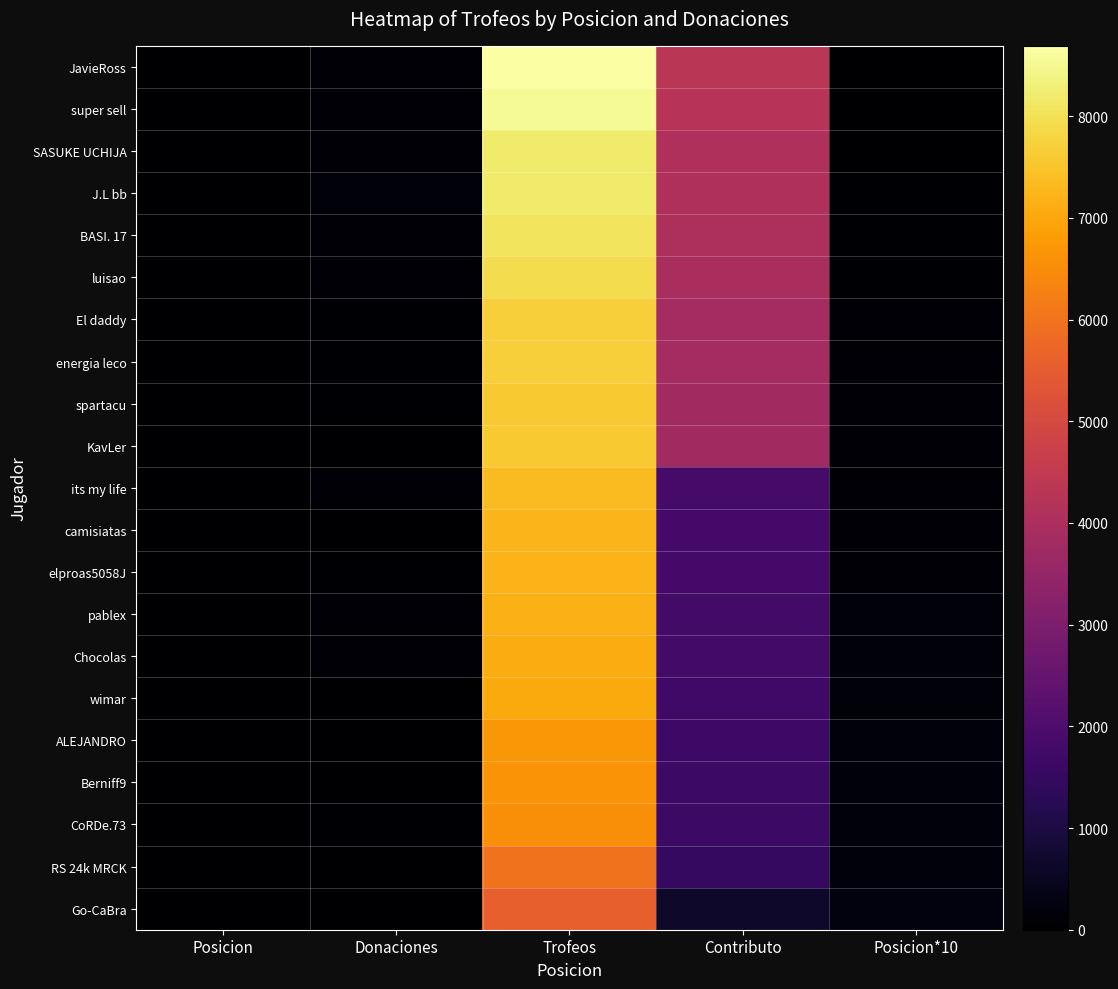

Rank the series by their maximum value, from lowest to highest.

Go-CaBra, RS 24k MRCK, CoRDe.73, Berniff9, ALEJANDRO, wimar, Chocolas, pablex, elproas5058J, camisiatas, its my life, KavLer, spartacu, energia leco, El daddy, luisao, BASI. 17, J.L bb, SASUKE UCHIJA, super sell, JavieRoss